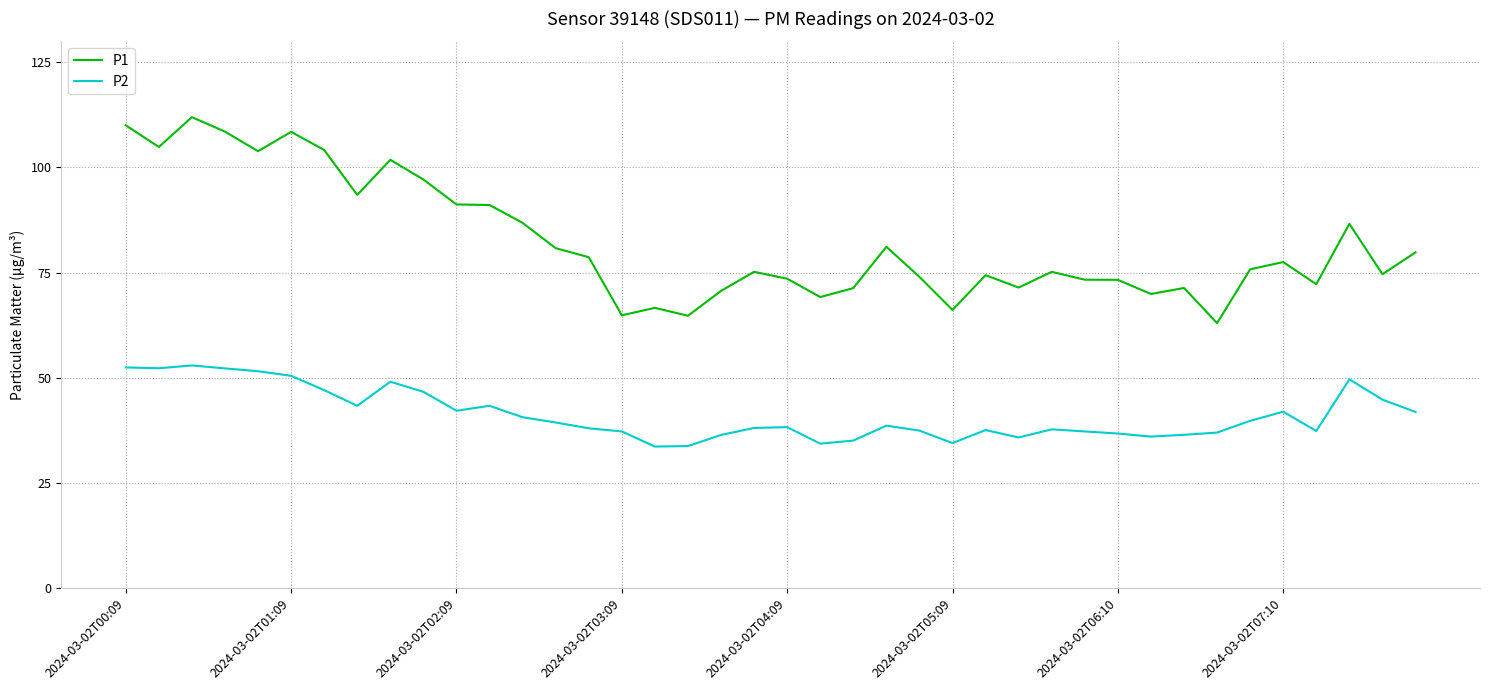

What is the smallest value displayed?

33.6